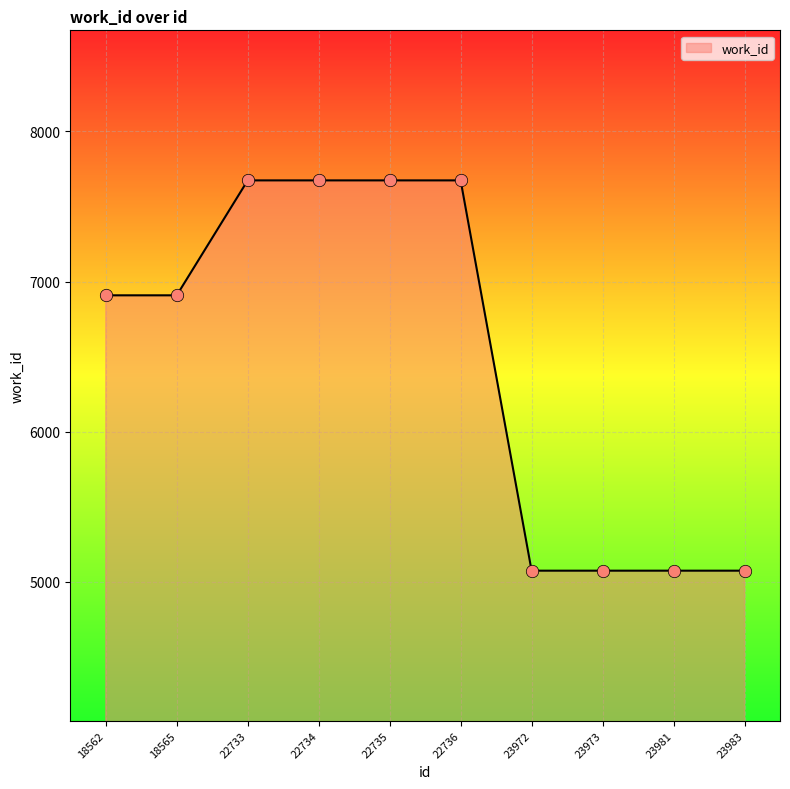

What is the ratio of the value at 18562 to the value at 23972?

1.4